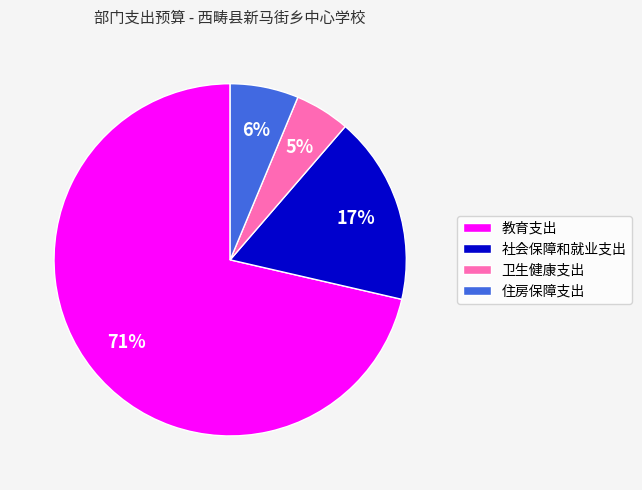

Which slice is the smallest?

卫生健康支出